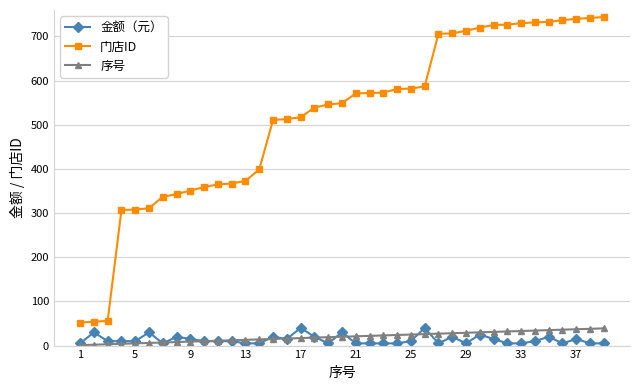

What is the greatest value displayed?

744